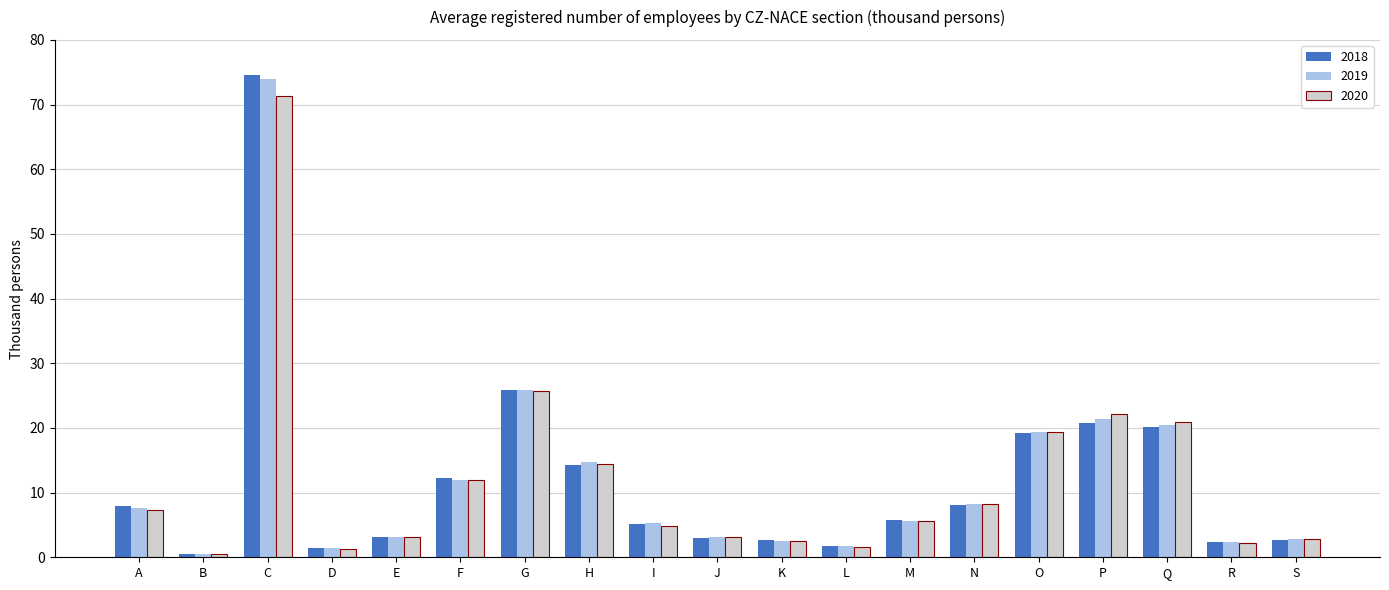

What is the difference between the 2018 values at L and B?

1.2